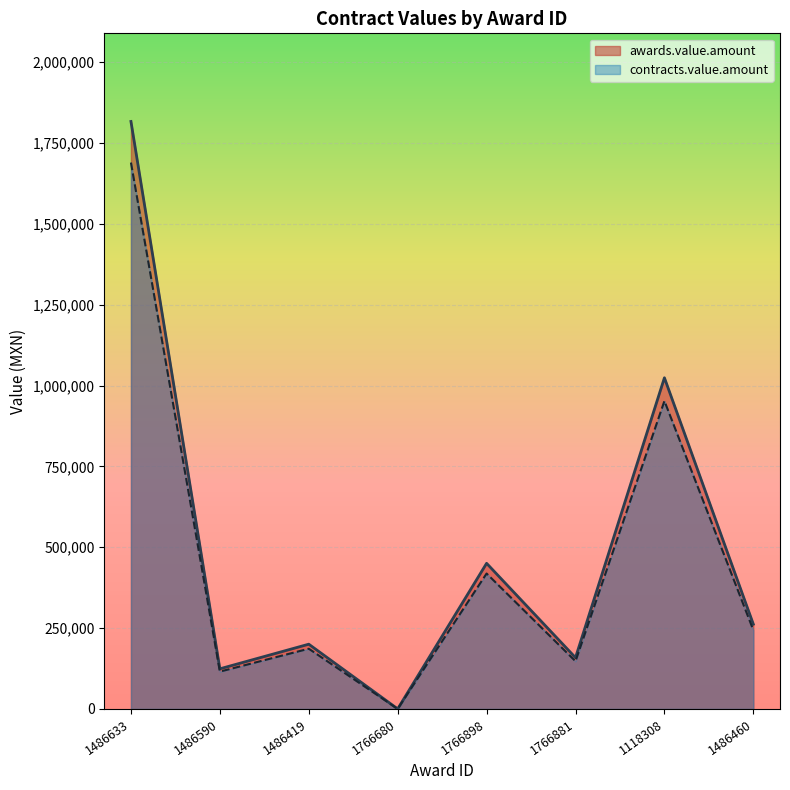

How many lines are shown in the chart?

2